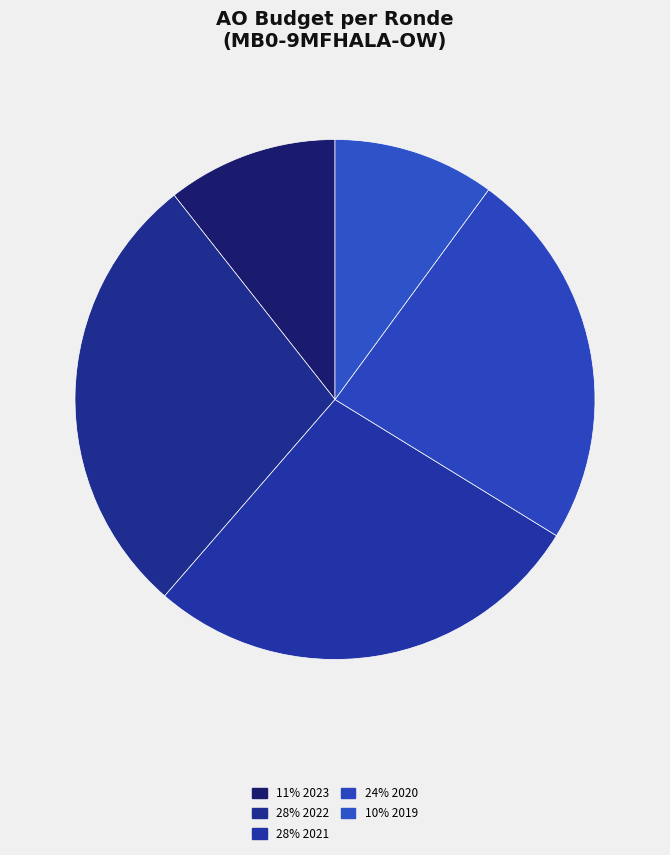

How many slices are in this pie chart?

5